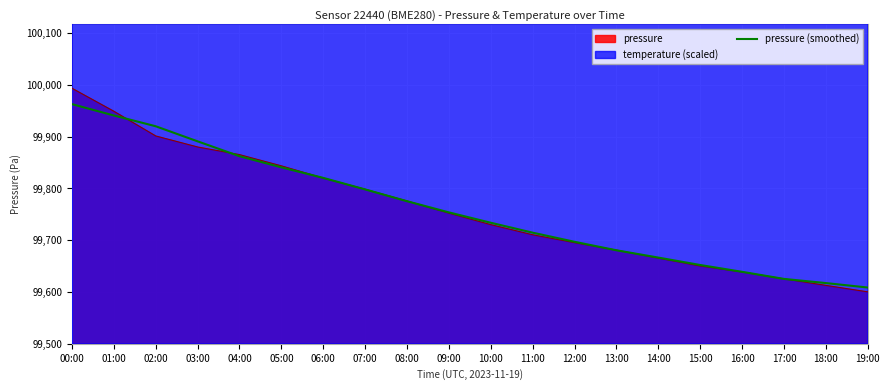

True or false: the data shows 148.7 at 03:00.

False